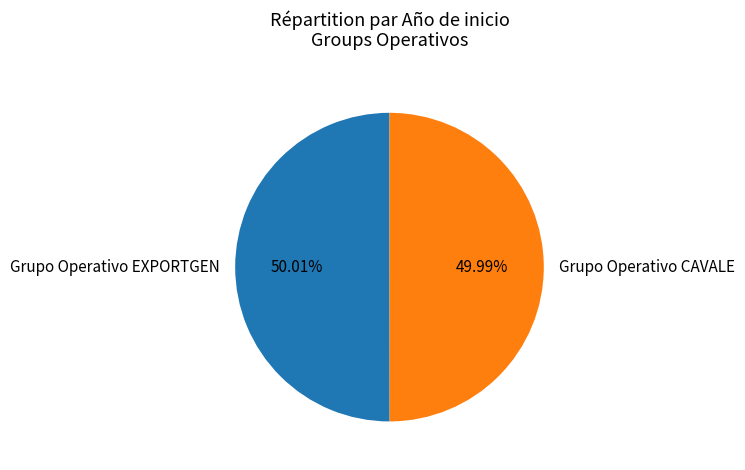

Approximately how many times larger is the value at Grupo Operativo EXPORTGEN compared to Grupo Operativo CAVALE?

1.0